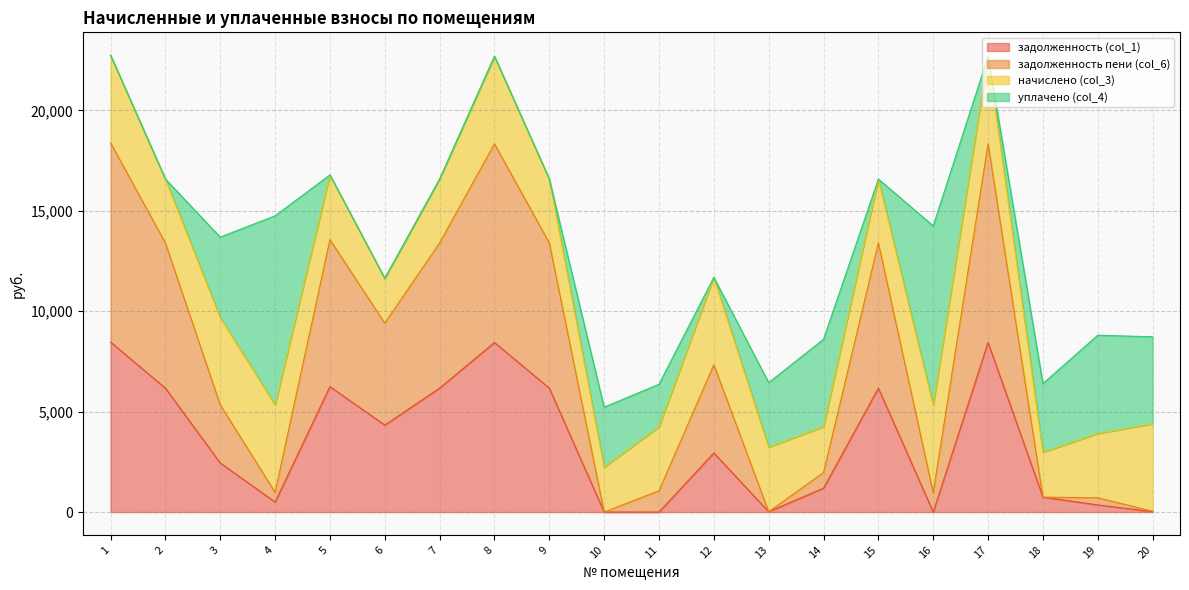

The value of задолженность (col_1) at 12 is 2942.7. True or false?

True